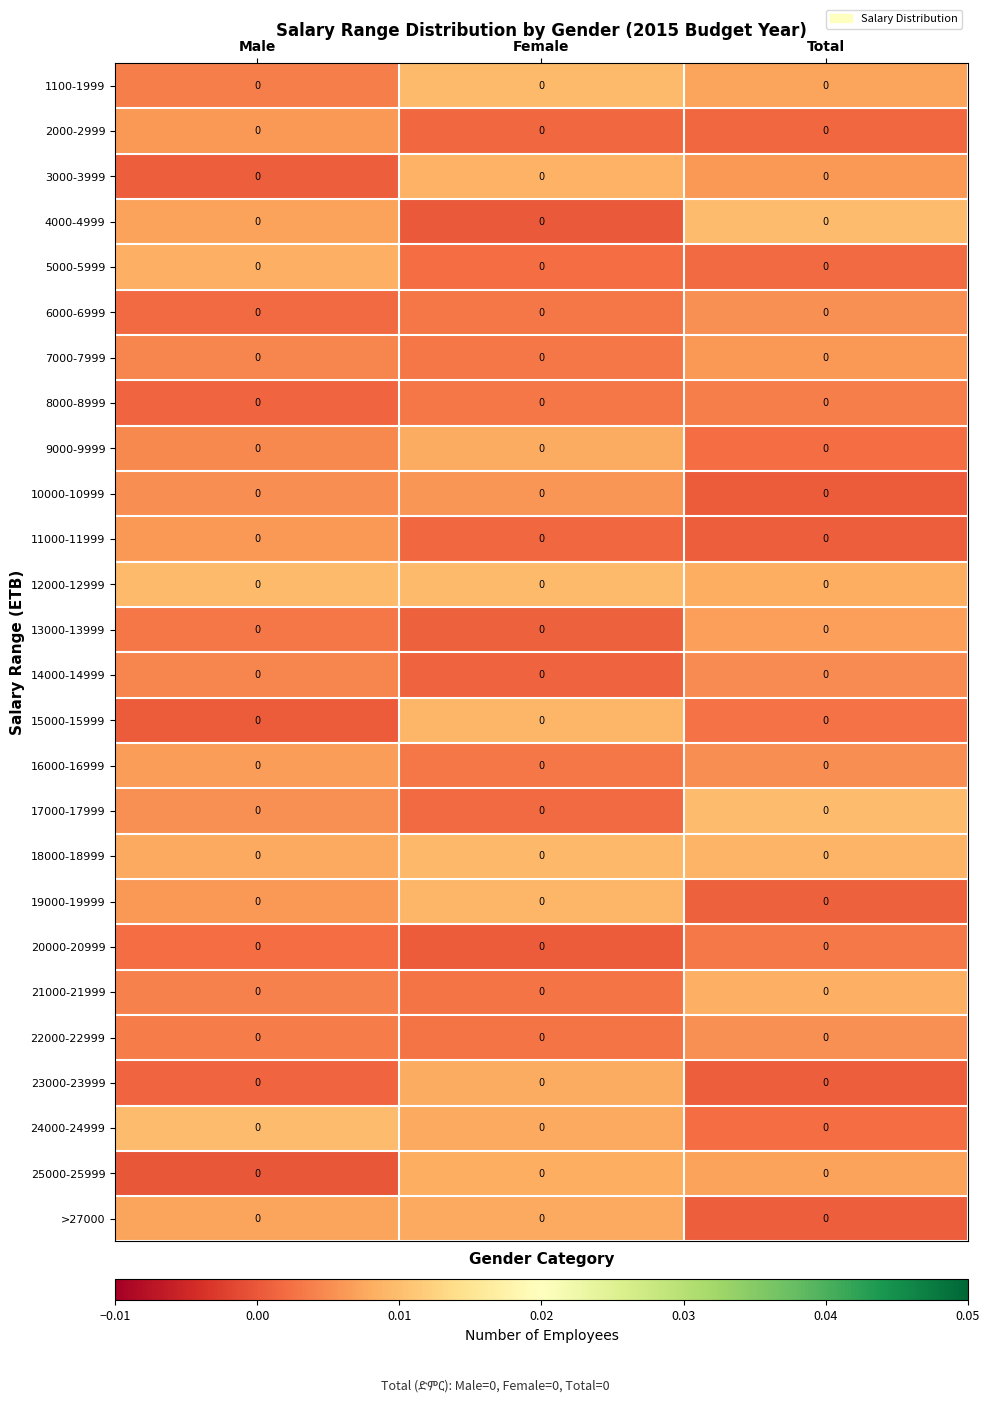

At which category is the sum across all series the highest?

Female